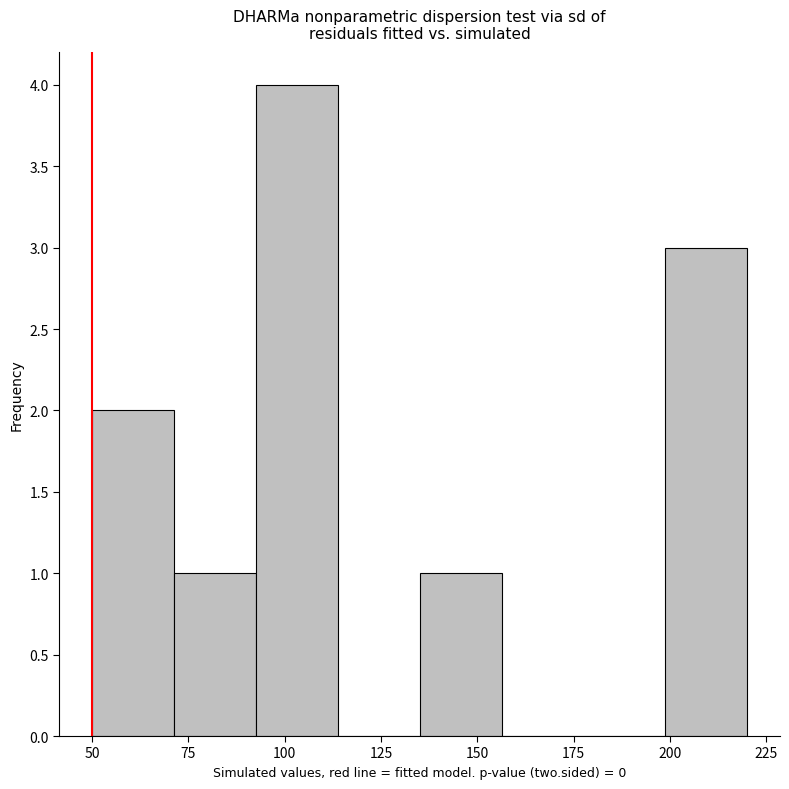

Which range on the x-axis has the tallest bar?

95 to 115